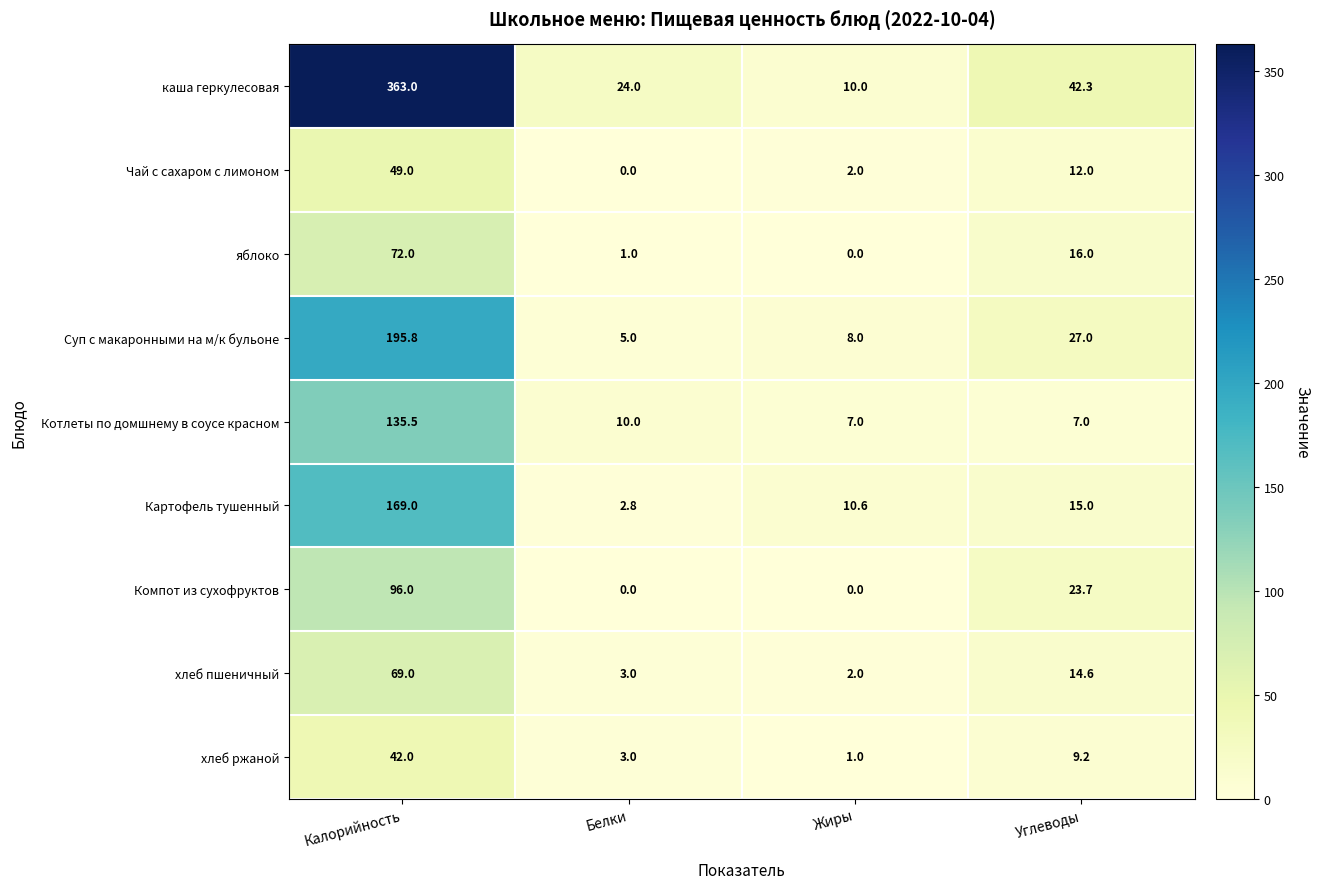

Is it true that Картофель тушенный equals 10.6 at Жиры?

True